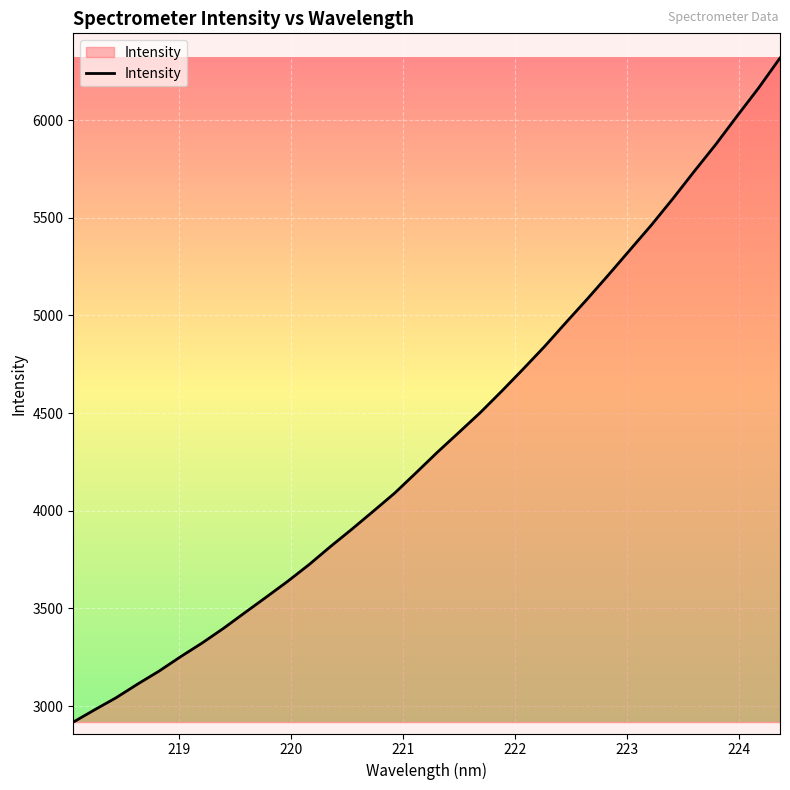

What is the difference between the maximum and minimum values?

3399.4